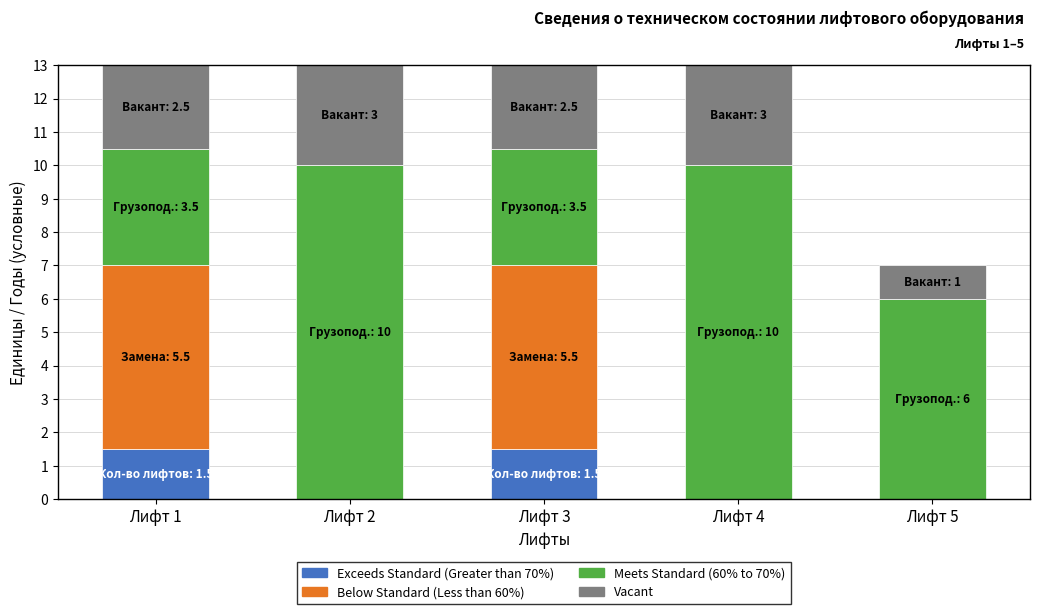

What is the total value across all series at Лифт 2?

13.0